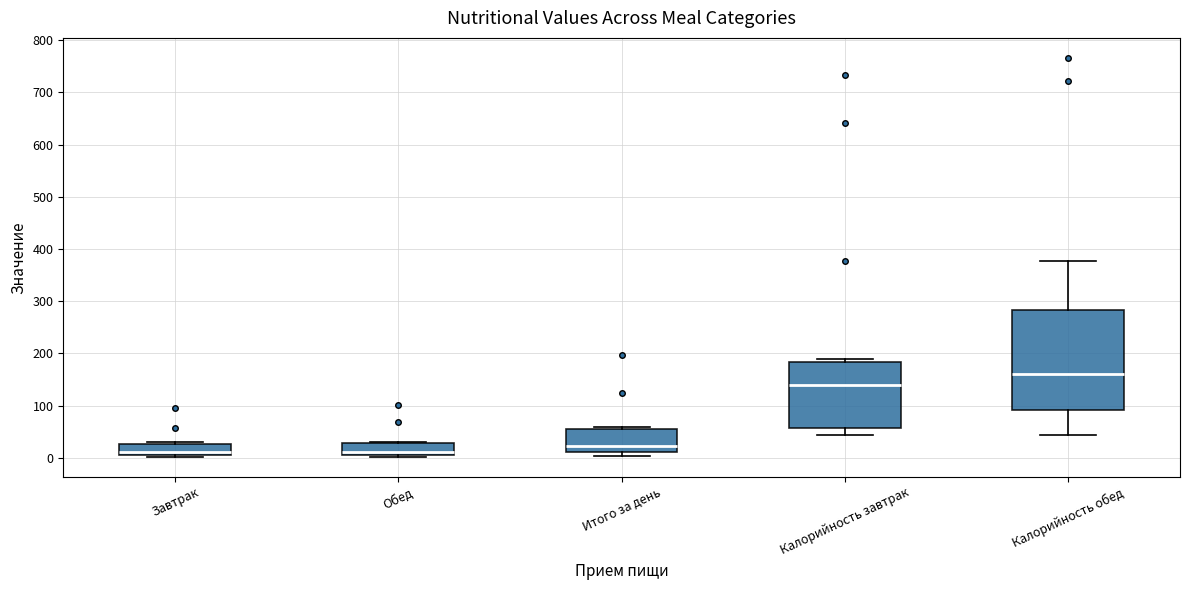

Reading left to right, transcribe this box plot: for each box, give where its median line is, the range the box spans, and where its two whiskers end, as read against the y-axis. The values are not printed on the chart, so give them approximately, as read against the axis.

Завтрак: median 10 (just above the box's lower edge), box 10 to 30, whiskers 0 to 30 (just above the box's upper edge)
Обед: median 10 (just above the box's lower edge), box 10 to 30, whiskers 0 to 30
Итого за день: median 20, box 10 to 50, whiskers 0 to 60
Калорийность завтрак: median 140, box 60 to 180, whiskers 40 to 190
Калорийность обед: median 160, box 90 to 280, whiskers 40 to 380